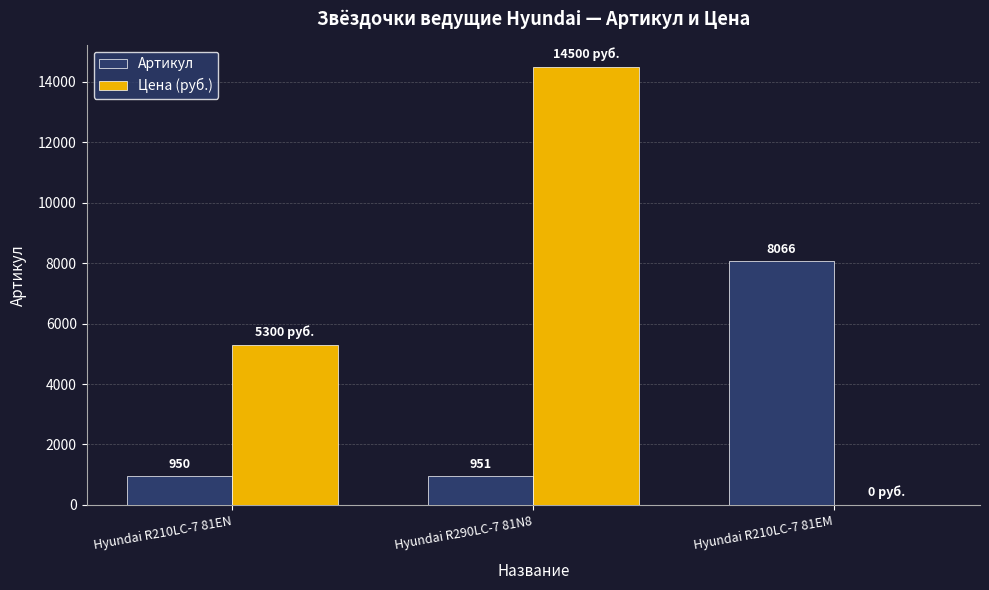

Read the Цена (руб.) value at Hyundai R290LC-7 81N8, to the nearest 100.

14500